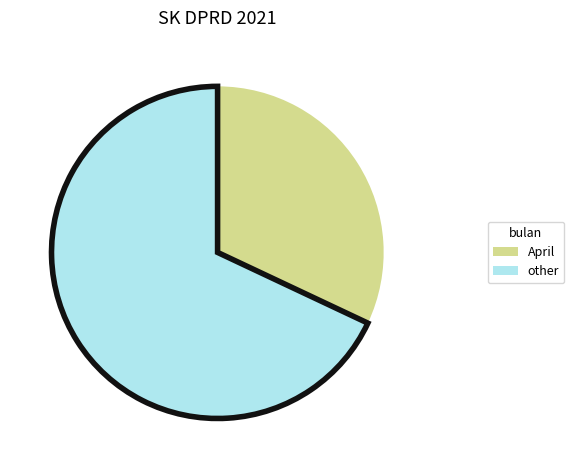

Rank the categories by value from lowest to highest.

April, other